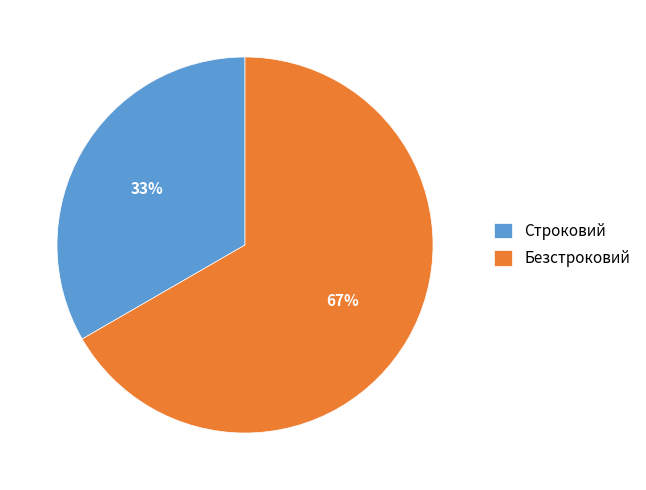

Do Строковий and Безстроковий together represent more than half of the pie?

Yes